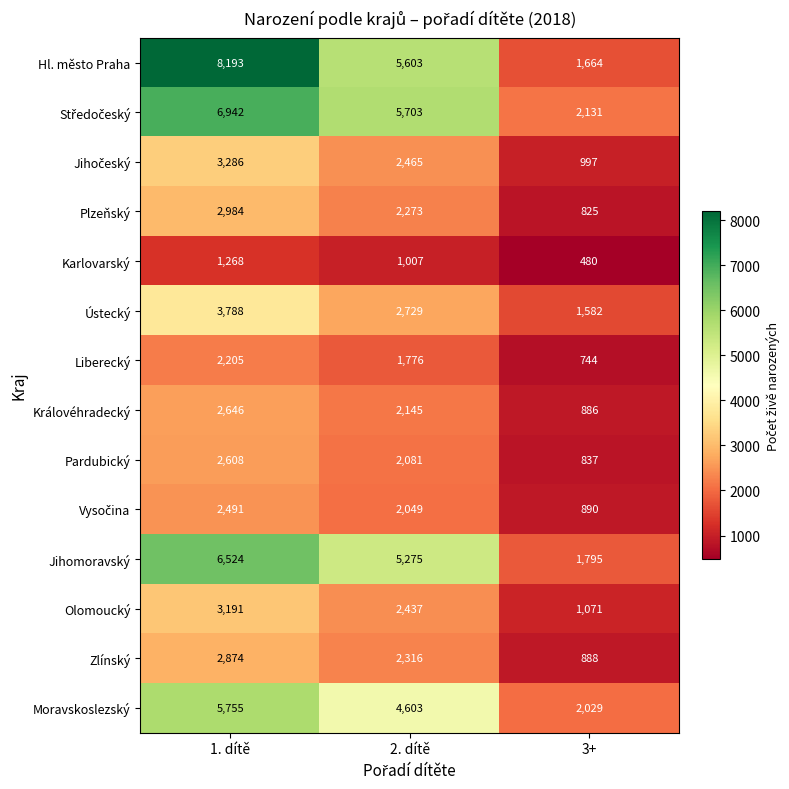

Where is Liberecký nearest to the value 1474?

2. dítě